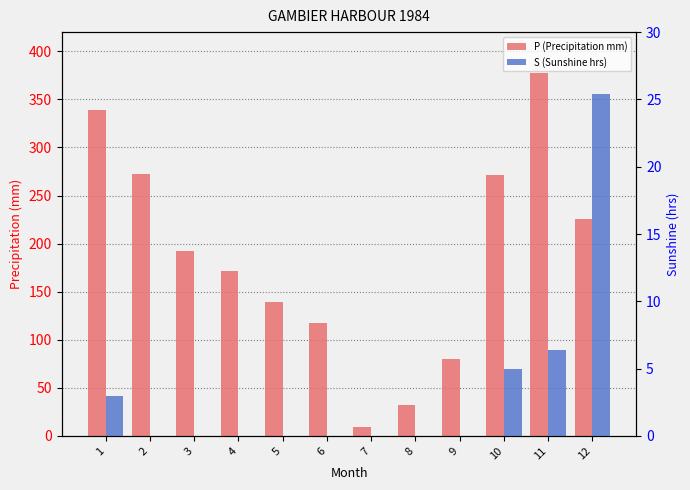

Between 6 and 10, which series saw the biggest shift?

P (Precipitation mm)